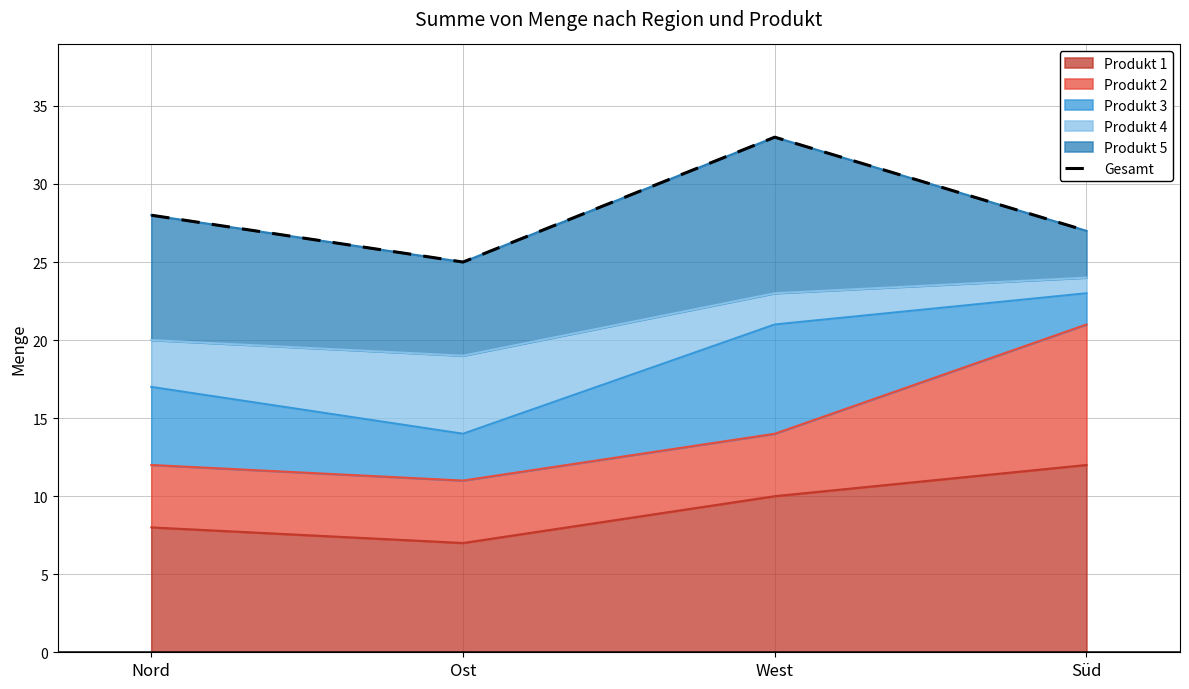

How many lines are shown in the chart?

1